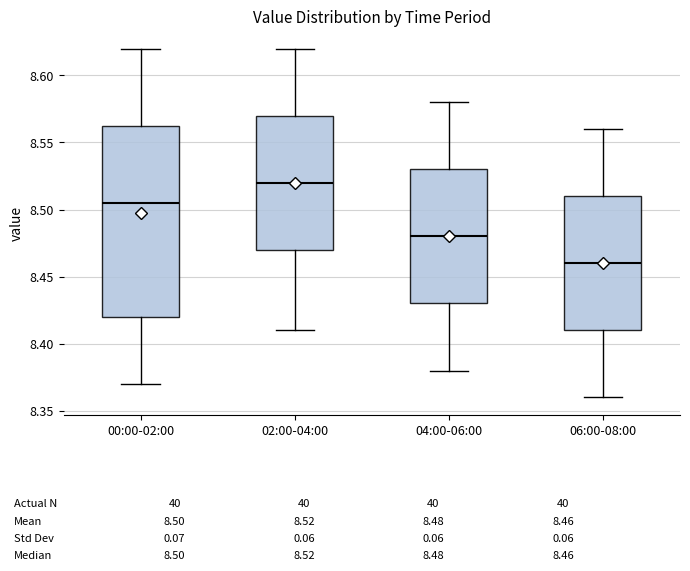

Which box's median line is the highest?

02:00-04:00